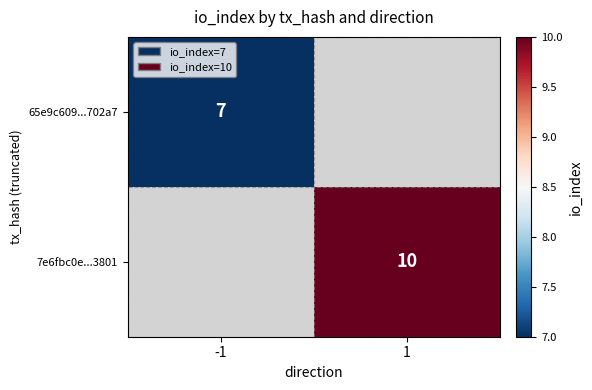

The 65e9c609...702a7 series shows 10.1 at -1. True or false?

False